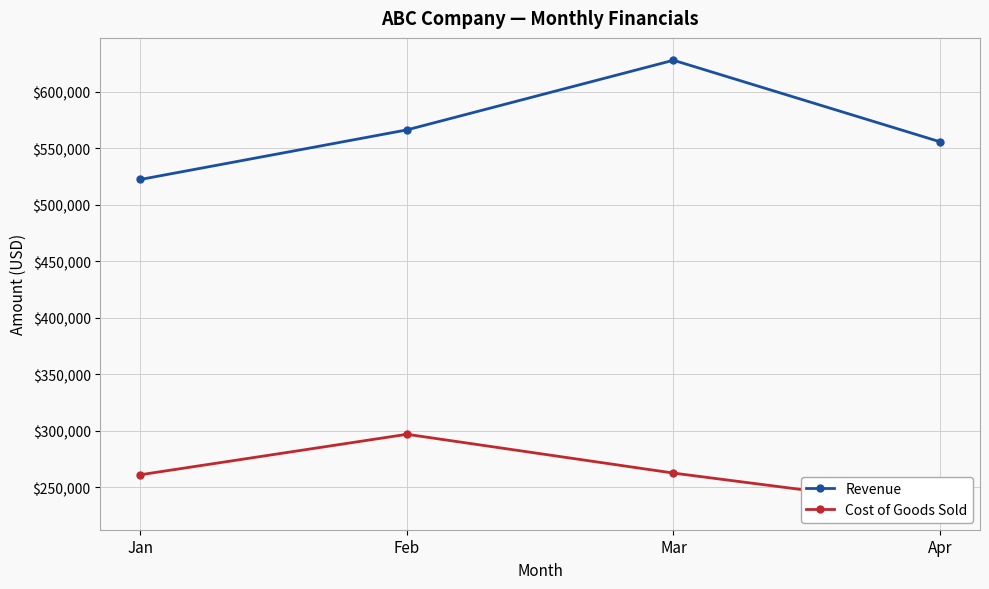

Where does the Revenue series first go above 566067?

Mar